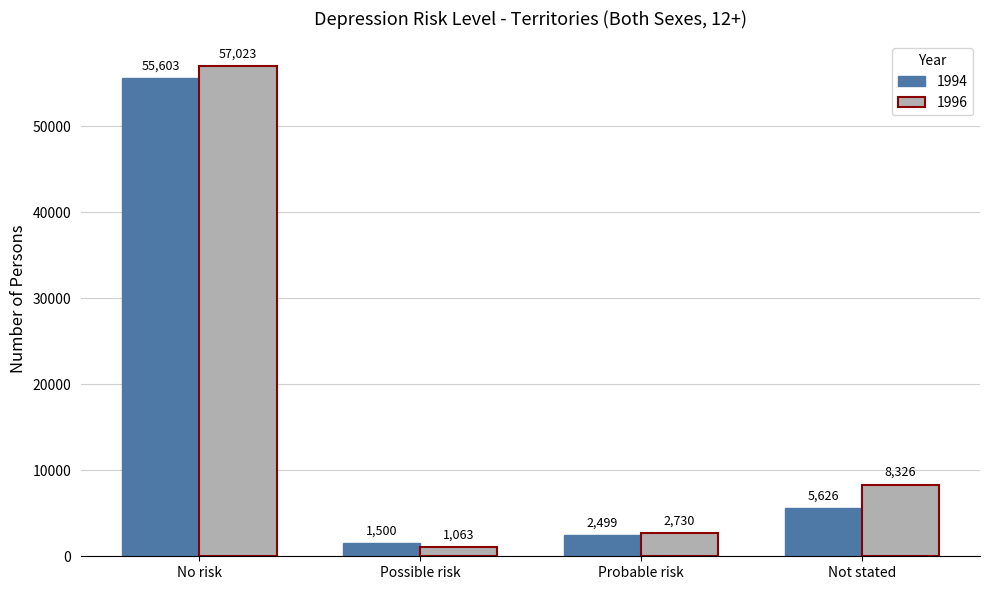

Reading left to right, list all the values displayed in this chart.

1994: 55603	1500	2499	5626
1996: 57023	1063	2730	8326